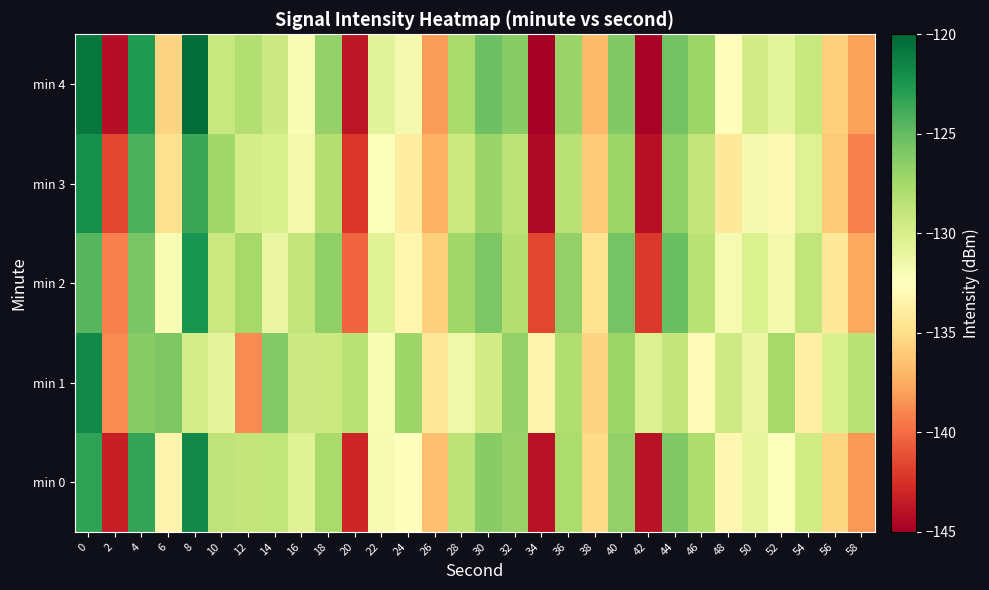

What is the spread (max minus min) of values at 0?

3.7